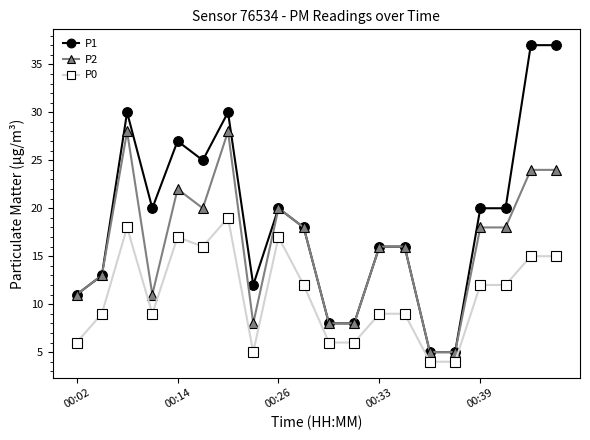

True or false: P2 and P0 cross at least once.

False